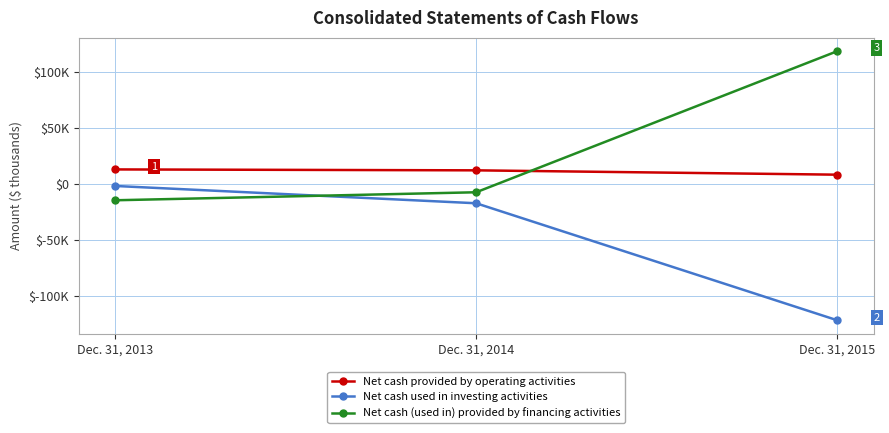

What is the maximum value shown in the chart?

118767